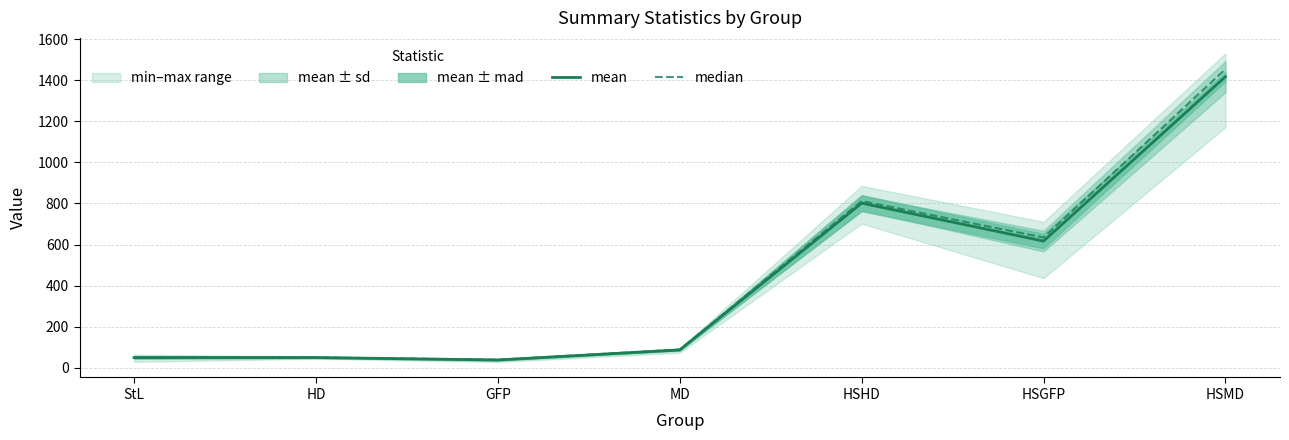

At which category is the sum across all series the highest?

HSMD